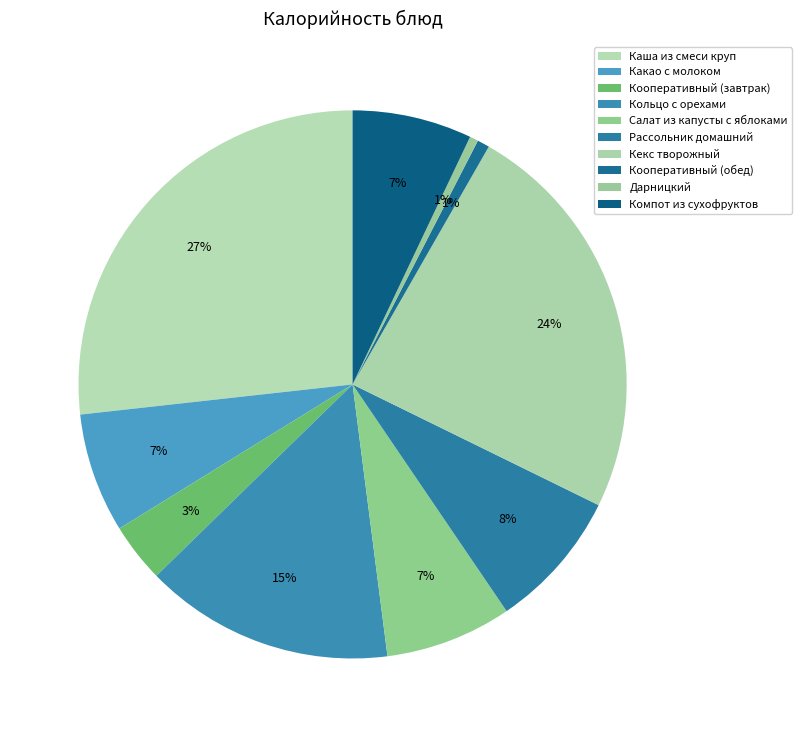

Does Каша из смеси круп represent more than half of the total?

No